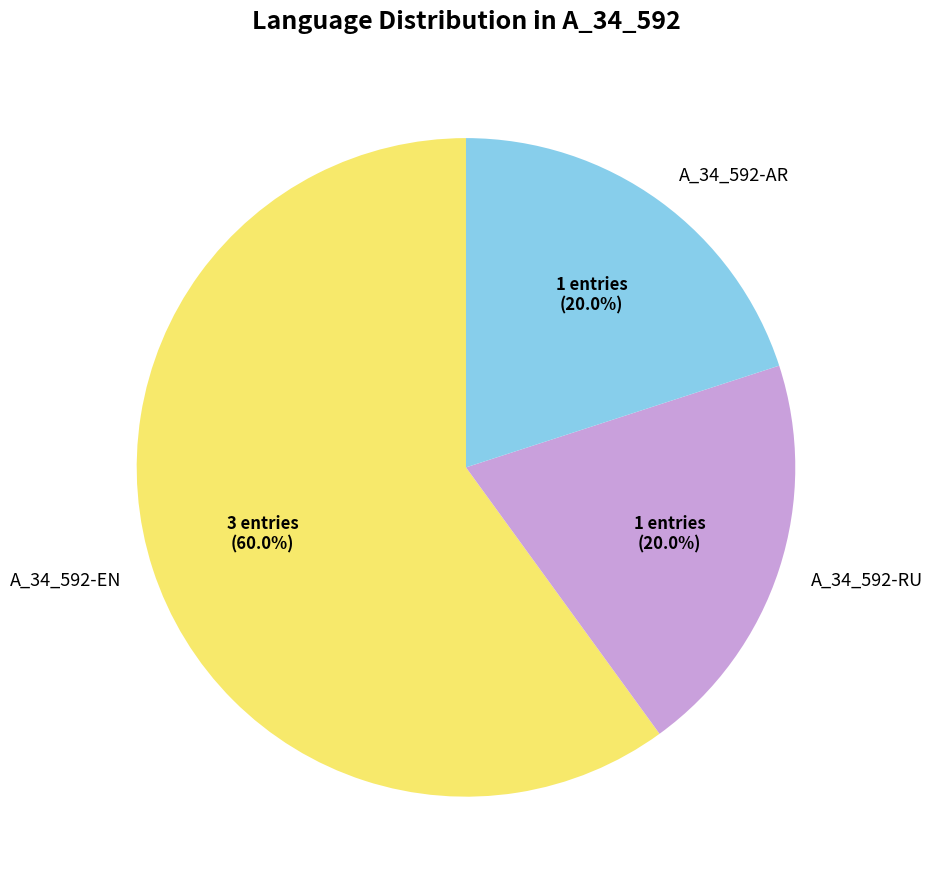

Which slice represents more than half of the pie?

A_34_592-EN